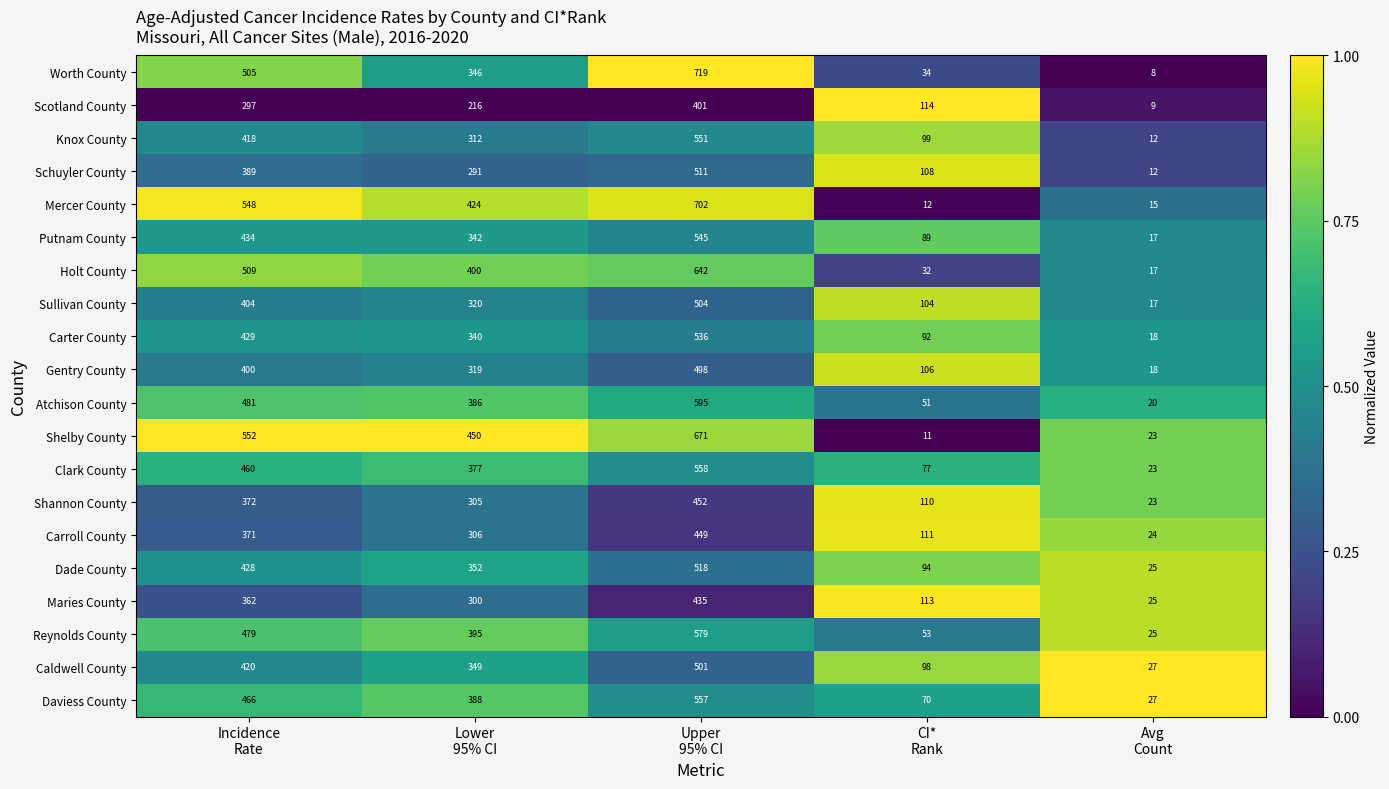

What is the average value of the Reynolds County series?

306